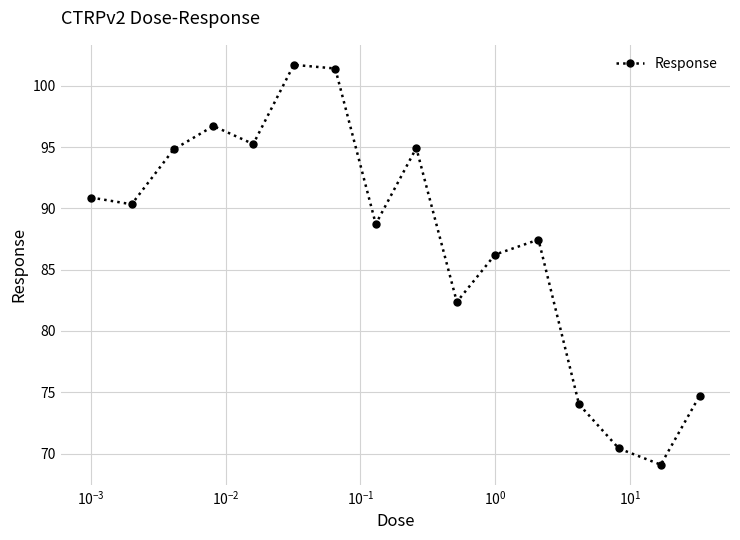

What is the smallest value displayed?

69.1